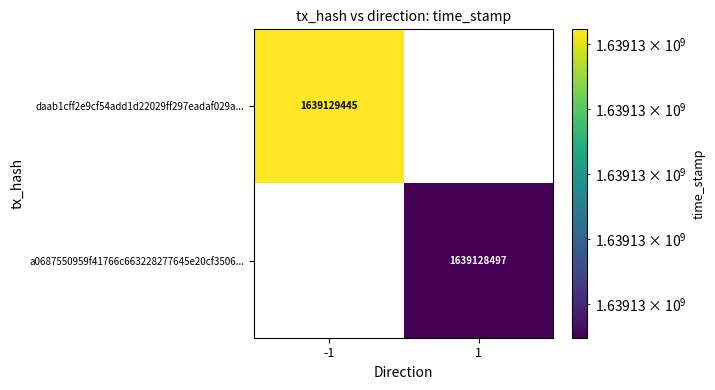

Between direction and time_stamp, which series saw the biggest shift?

daab1cff2e9cf54add1d22029ff297eadaf029a